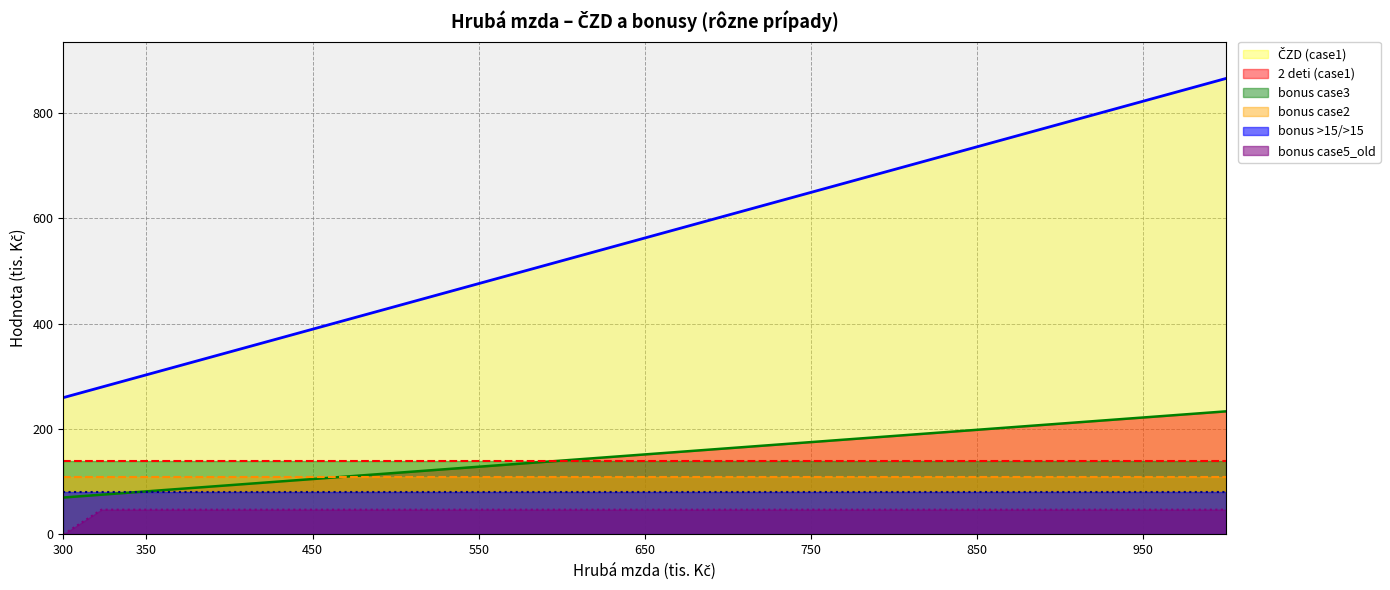

What is the sum of the bonus case5_old values at 950 and 323?

94.3